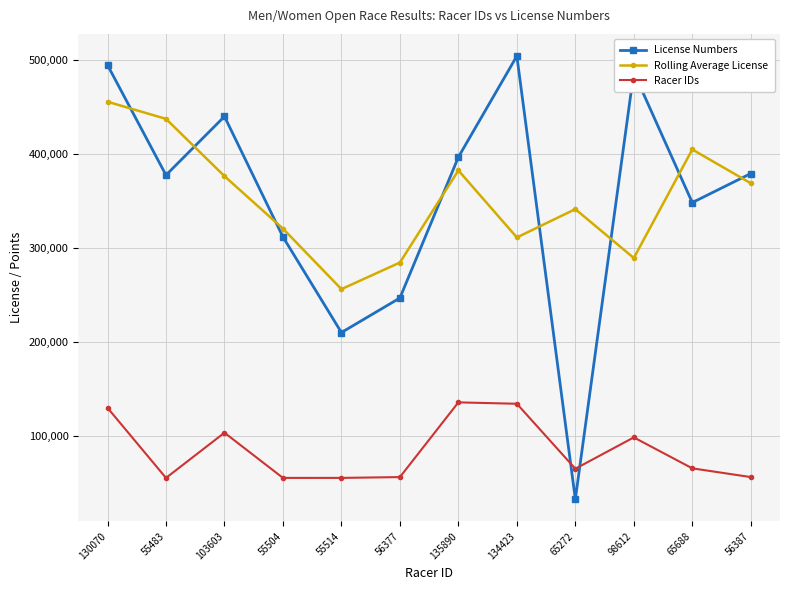

The Racer IDs series shows 17535.0 at 55483. True or false?

False